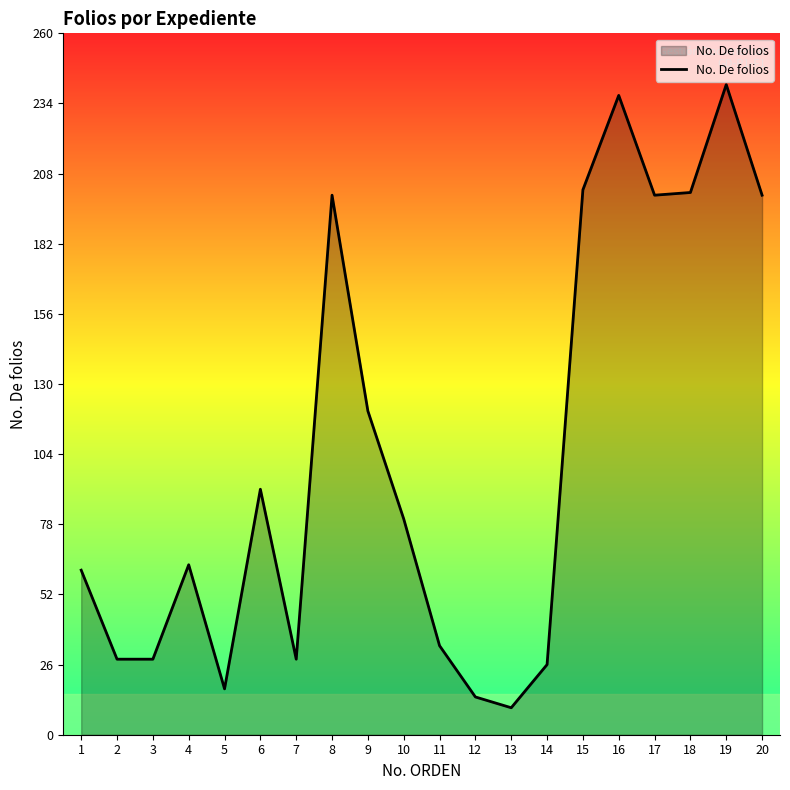

The value at 16 is 237. True or false?

True